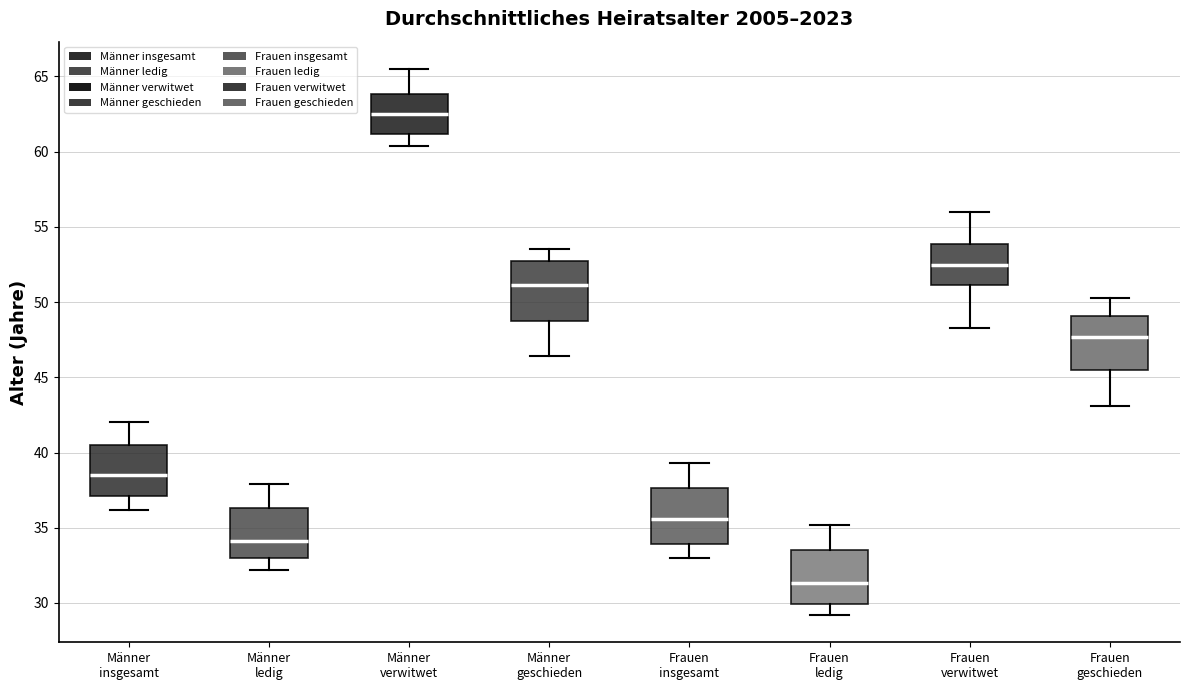

Reading left to right, read every box against the y-axis: the position of its median line, the range the box covers, and the ends of its whiskers. The values are not printed on the chart, so give them approximately, as read against the axis.

Männer insgesamt: median 38.5, box 37.0 to 40.5, whiskers 36.0 to 42.0
Männer ledig: median 34.0, box 33.0 to 36.5, whiskers 32.0 to 38.0
Männer verwitwet: median 62.5, box 61.0 to 64.0, whiskers 60.5 to 65.5
Männer geschieden: median 51.0, box 49.0 to 52.5, whiskers 46.5 to 53.5
Frauen insgesamt: median 35.5, box 34.0 to 37.5, whiskers 33.0 to 39.5
Frauen ledig: median 31.5, box 30.0 to 33.5, whiskers 29.0 to 35.0
Frauen verwitwet: median 52.5, box 51.0 to 54.0, whiskers 48.5 to 56.0
Frauen geschieden: median 47.5, box 45.5 to 49.0, whiskers 43.0 to 50.5